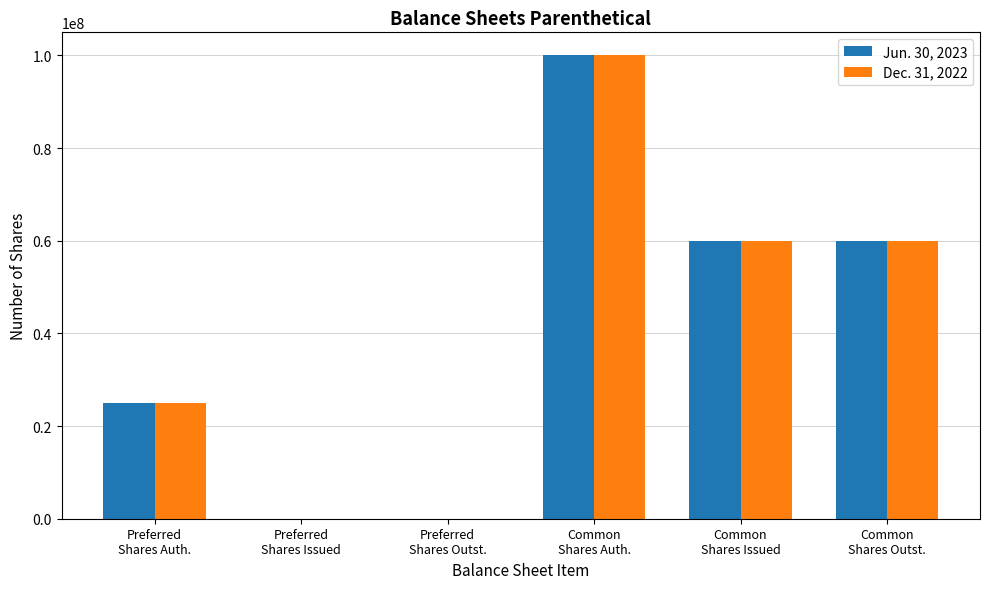

What is the greatest value displayed?

100000000